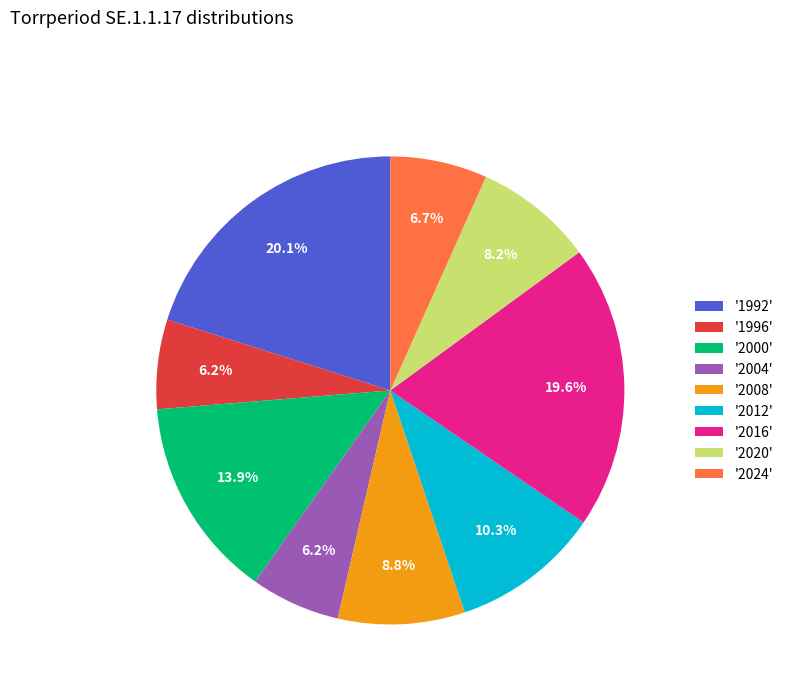

Is there a majority slice in this chart?

No